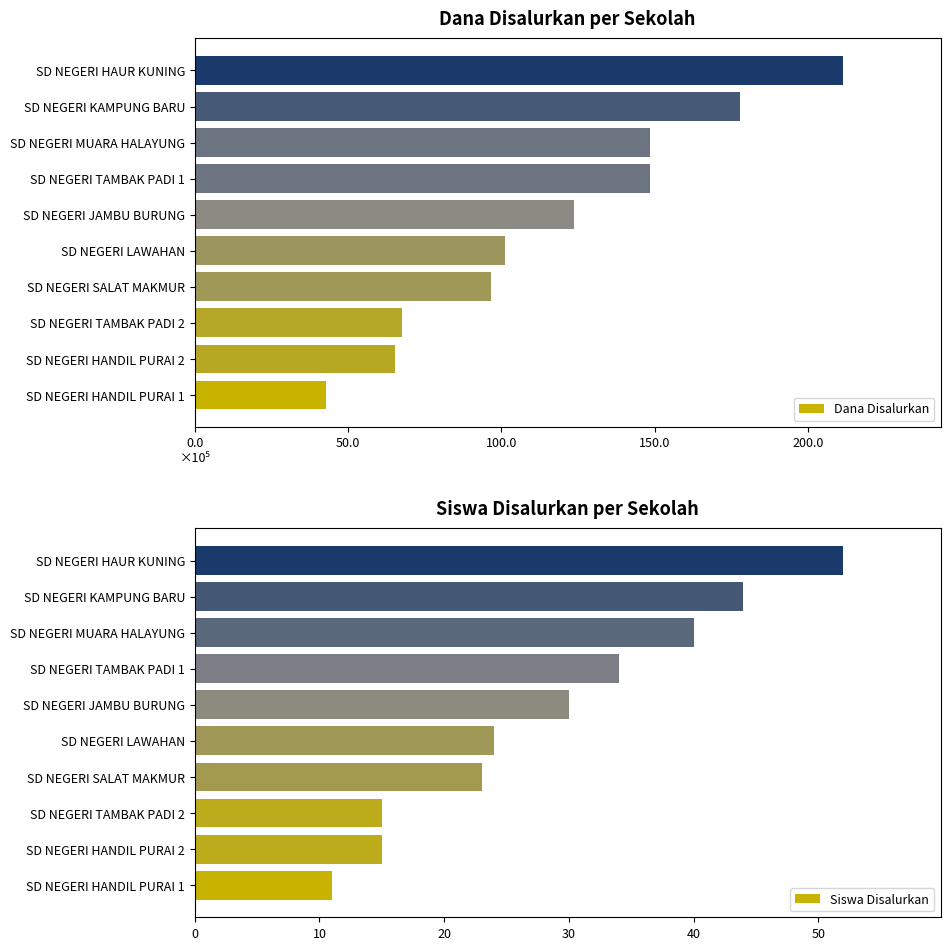

What is the sum of all Siswa Disalurkan values?

288